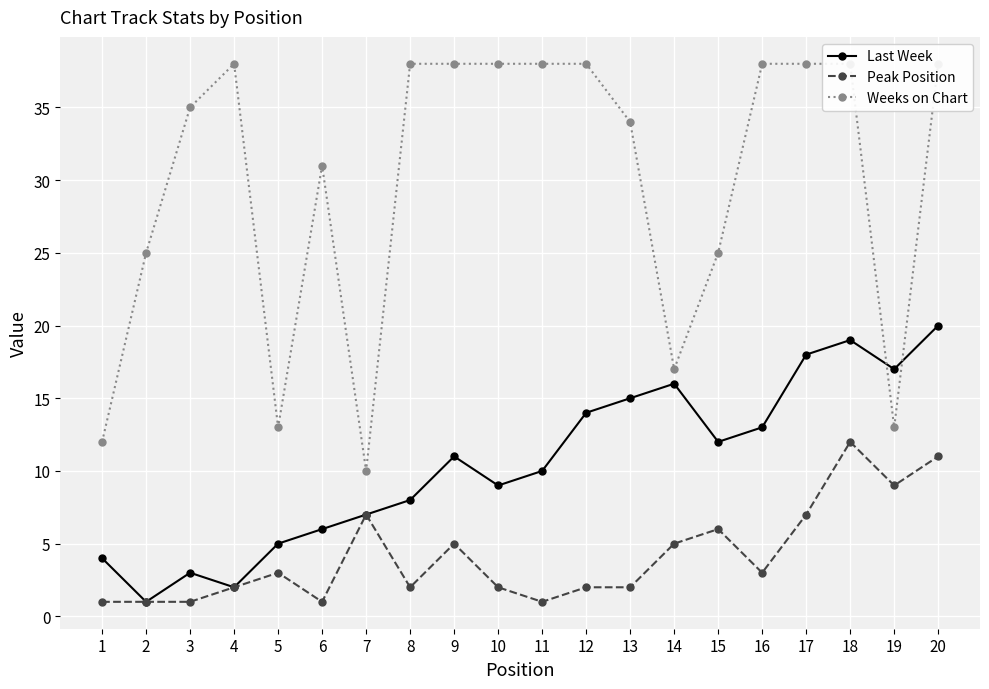

Reading left to right, what are all the values shown in this chart?

Last Week: 4	1	3	2	5	6	7	8	11	9	10	14	15	16	12	13	18	19	17	20
Peak Position: 1	1	1	2	3	1	7	2	5	2	1	2	2	5	6	3	7	12	9	11
Weeks on Chart: 12	25	35	38	13	31	10	38	38	38	38	38	34	17	25	38	38	38	13	38